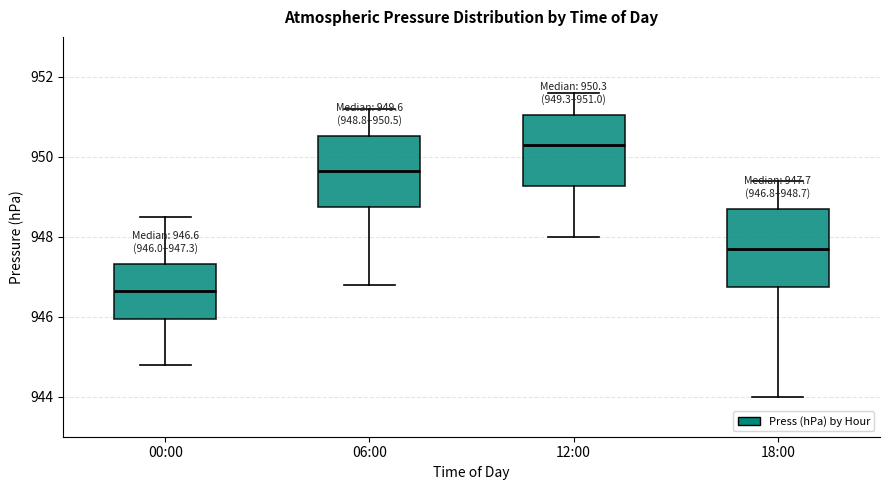

Which box's median line is the highest?

12:00